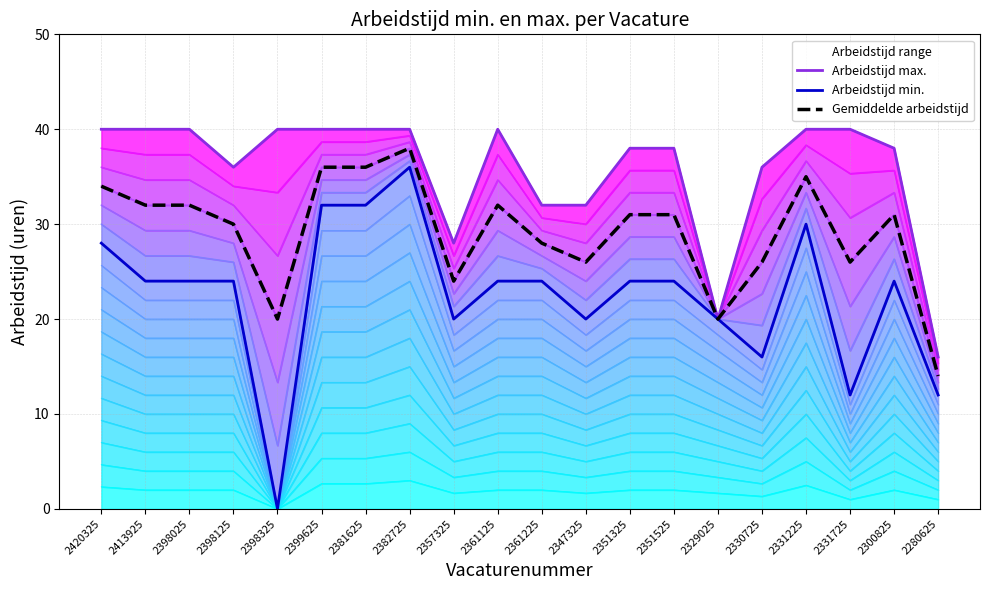

What is the average value of the Arbeidstijd max. series?

36